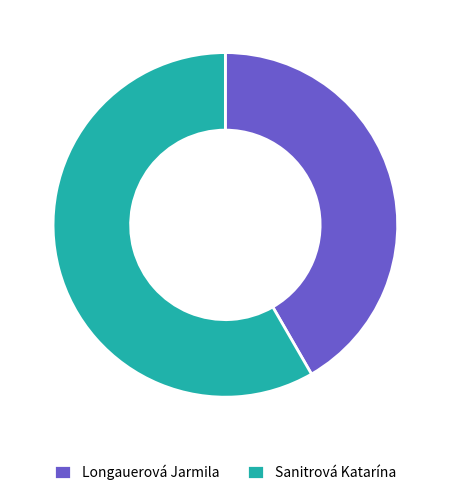

What is the ratio of the value at Longauerová Jarmila to the value at Sanitrová Katarína?

0.7